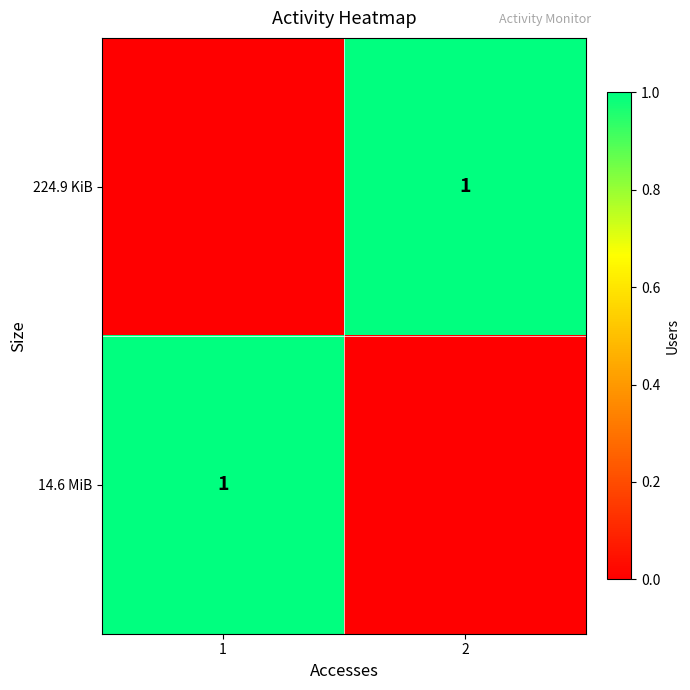

The 14.6 MiB series shows 2 at 1. True or false?

False